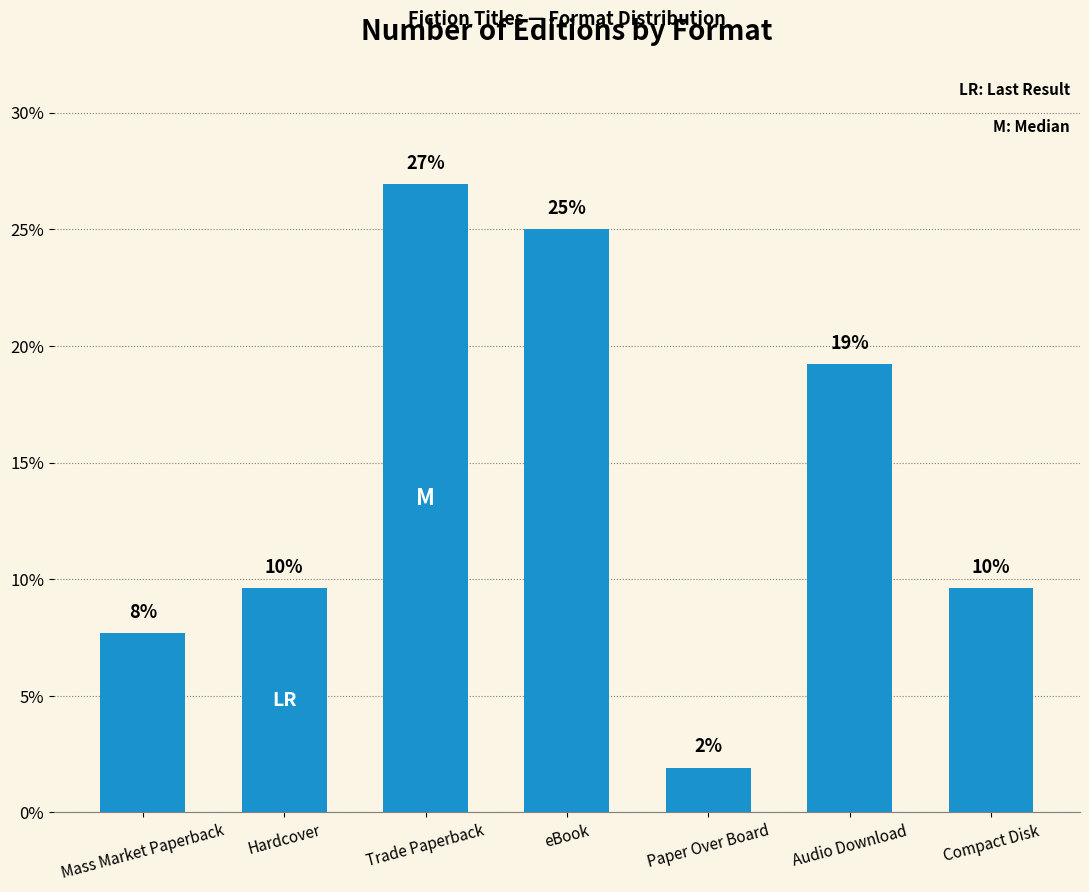

What is the value of the 3rd bar from the left?

26.9